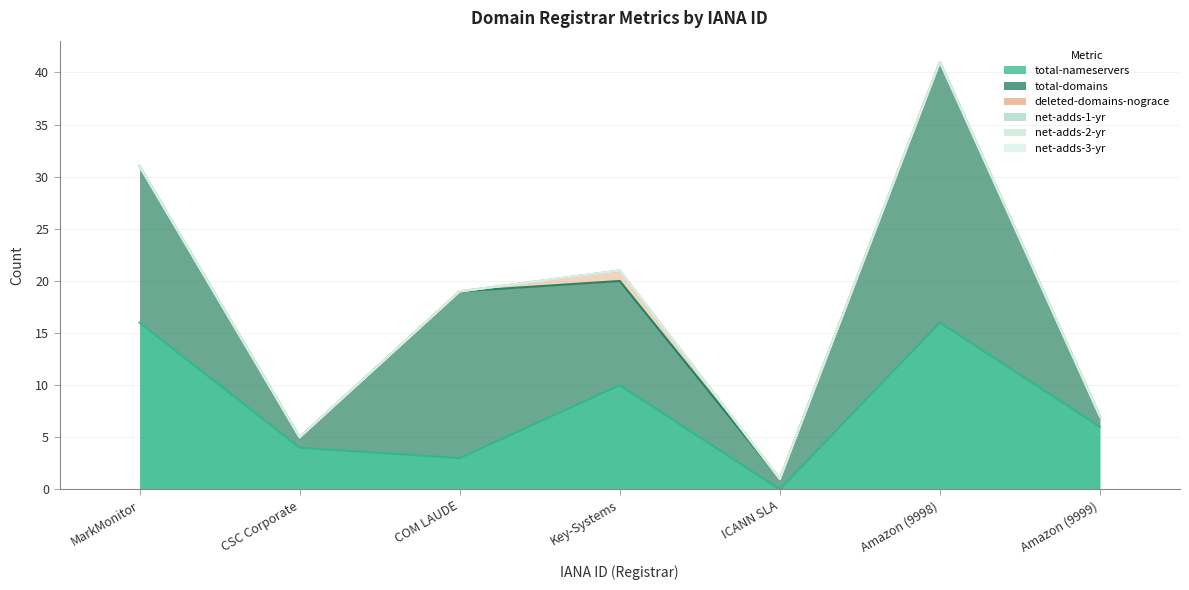

True or false: net-adds-1-yr and deleted-domains-nograce cross at least once.

False